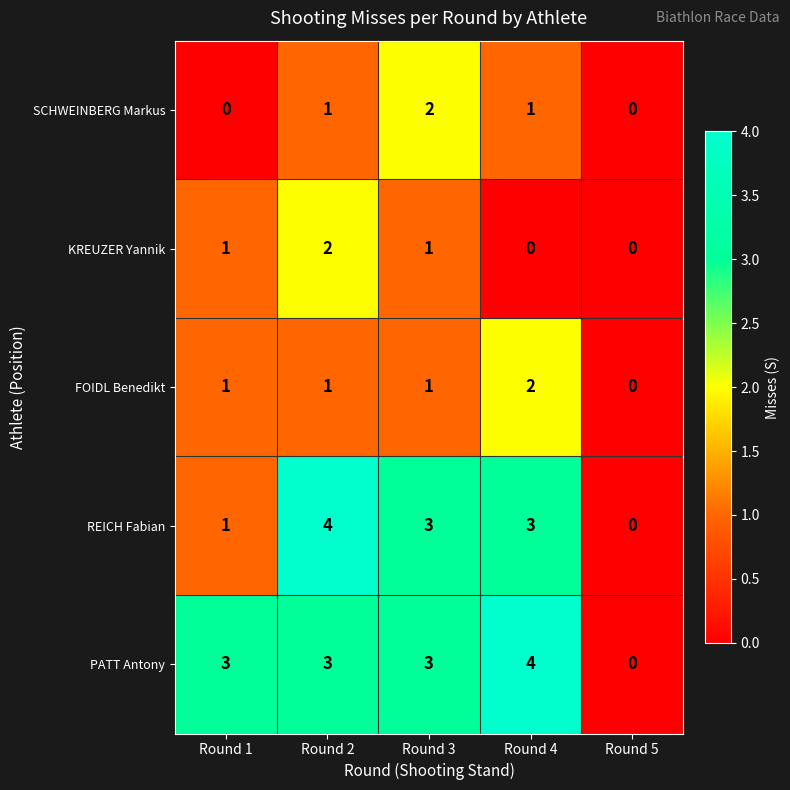

What is the maximum value for PATT Antony?

4